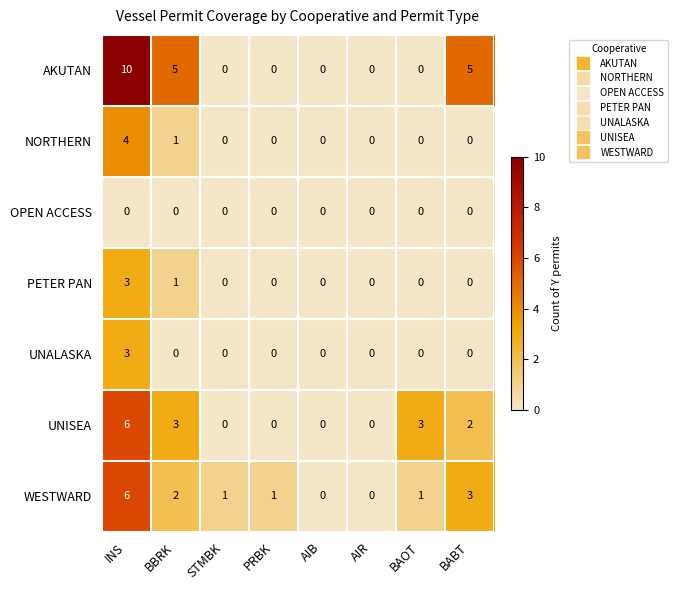

How many distinct data groups are displayed?

7